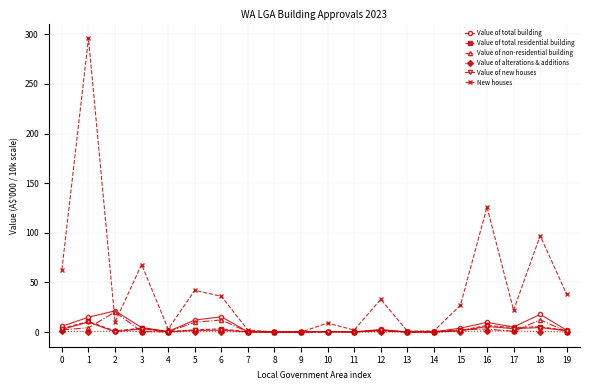

What is the value of the Value of new houses point at the 8th from the left?

0.1